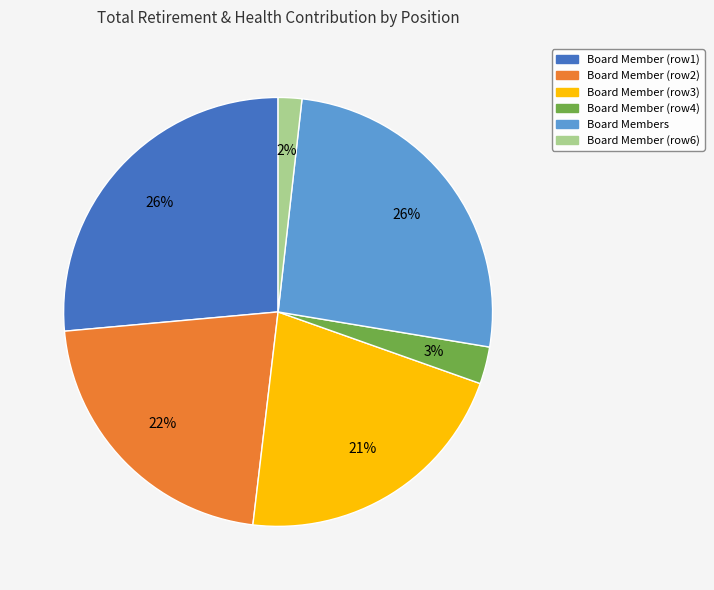

What is the smallest slice in the pie chart?

Board Member (row6)